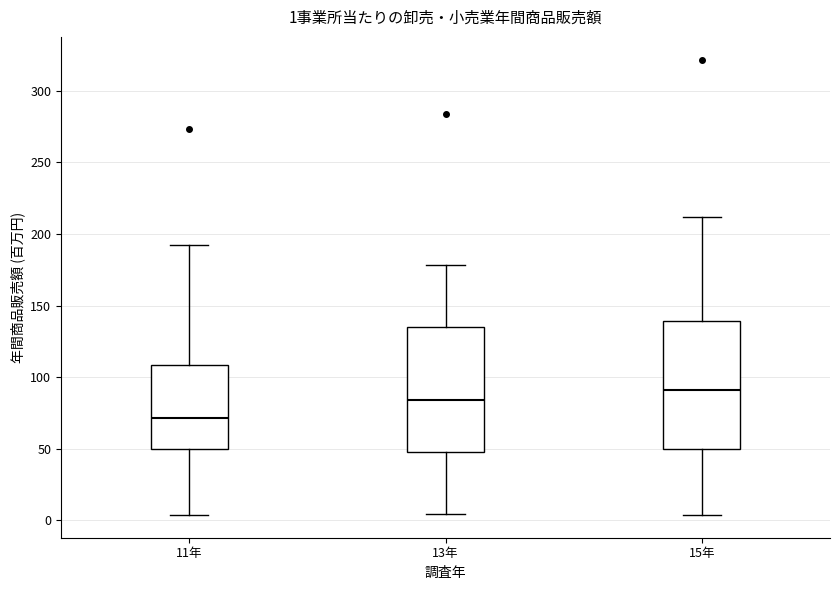

Which box has the lowest median line?

11年